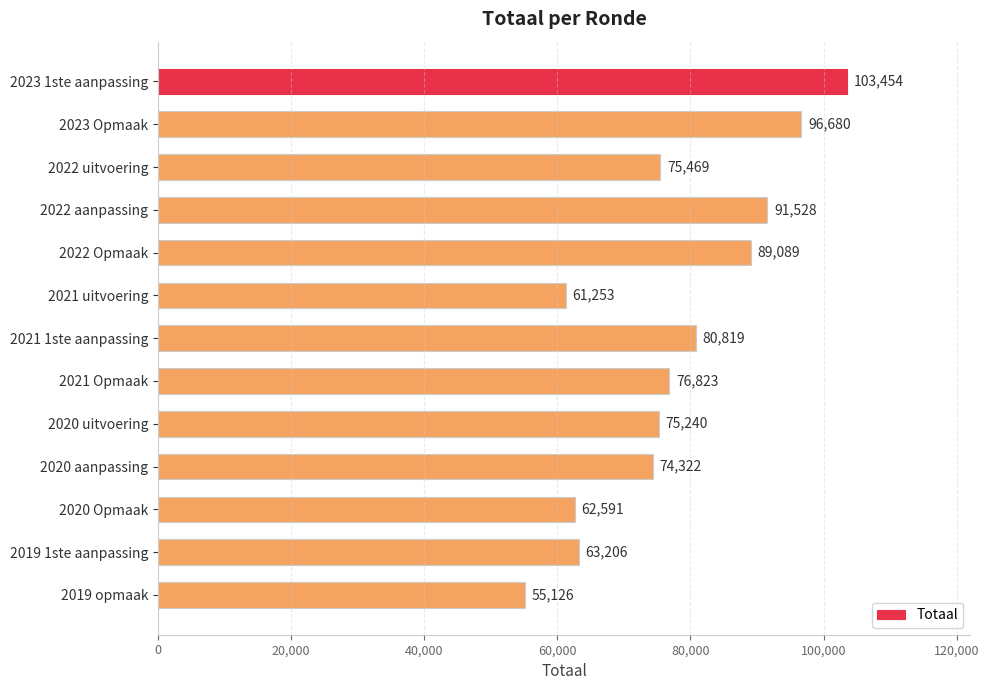

How many values are below 75469?

6